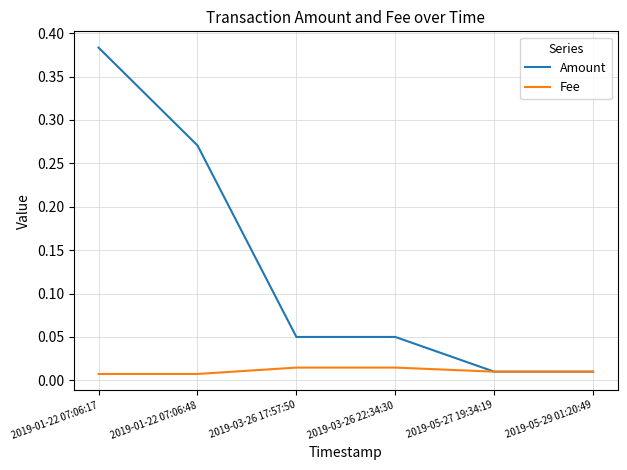

Which label corresponds to the largest value in the chart?

2019-01-22 07:06:17